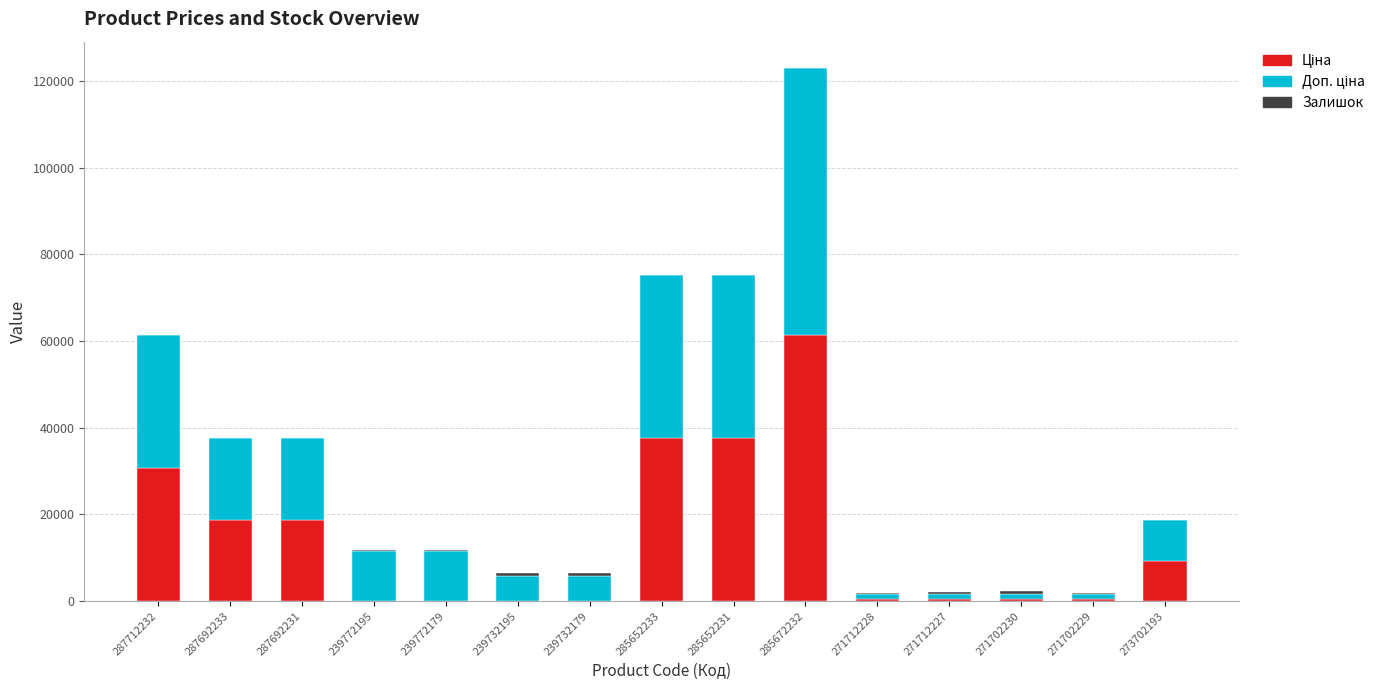

At which category is the sum across all series the highest?

285672232